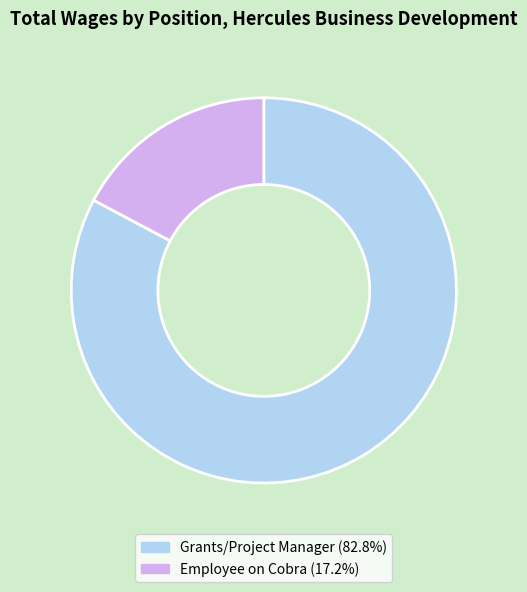

Is the sum of Grants/Project Manager and Employee on Cobra greater than half?

Yes